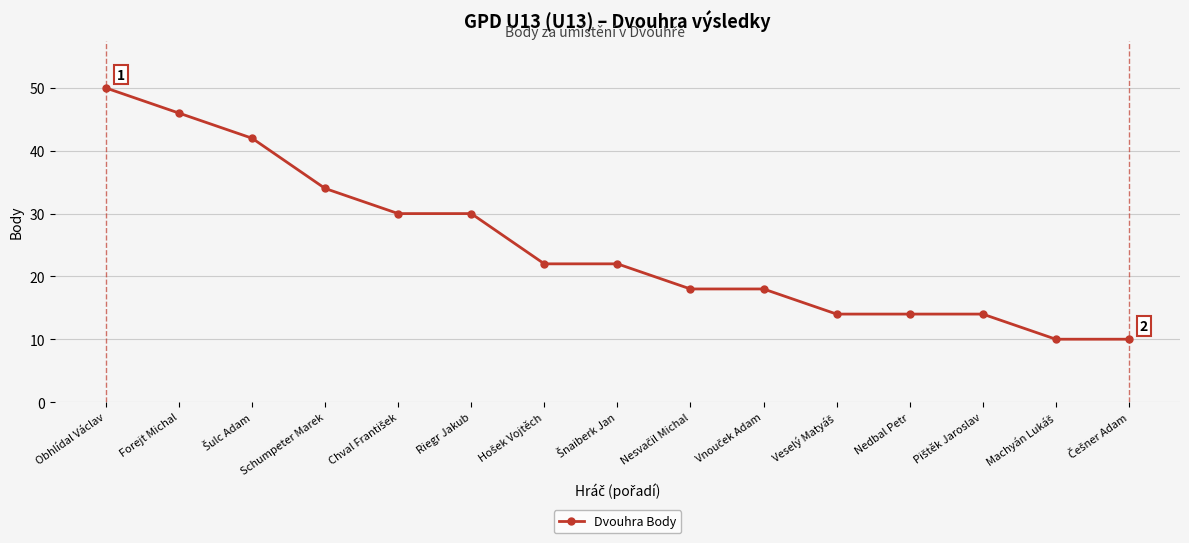

What is the label of the 15th point from the right?

Obhlídal Václav